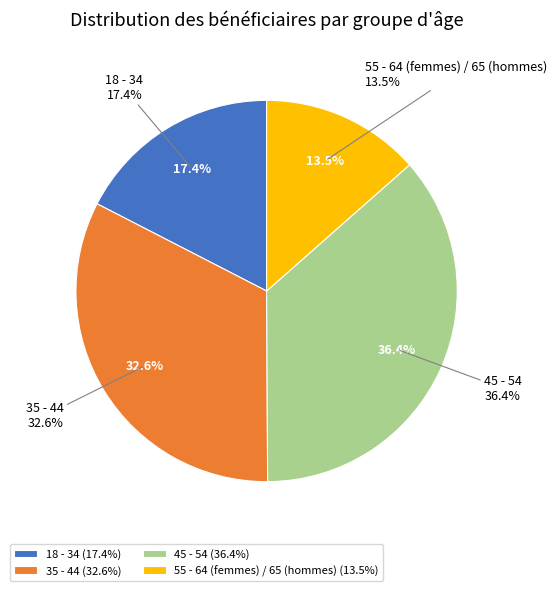

Does 18 - 34 account for over 50% of the chart?

No